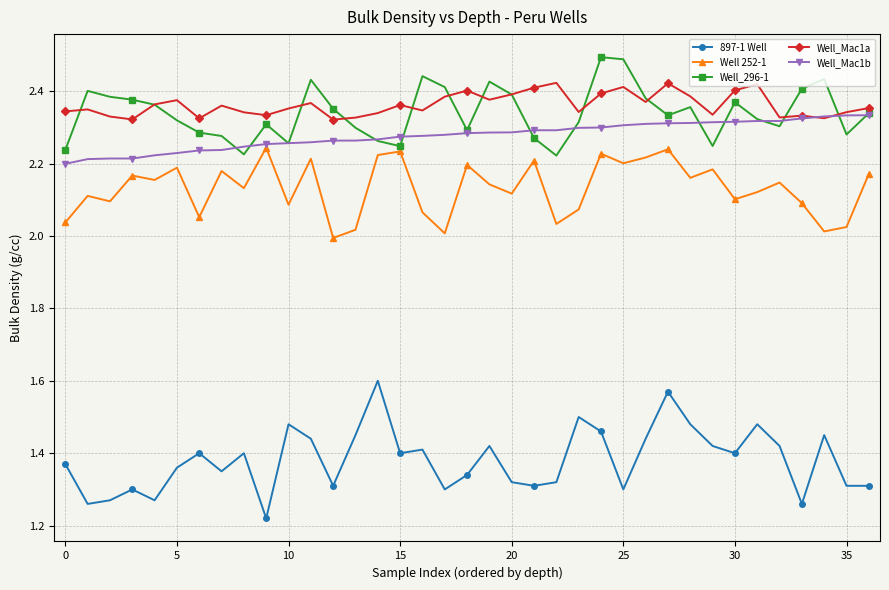

True or false: Well_Mac1a and 897-1 Well intersect in this chart.

False